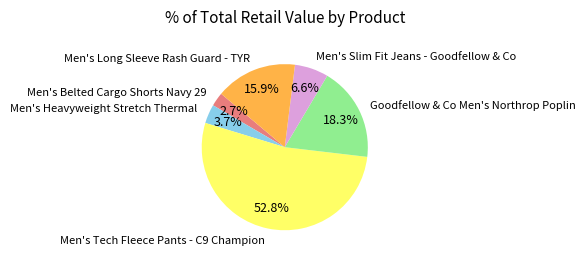

Approximately how many times larger is the value at Men's Tech Fleece Pants - C9 Champion compared to Men's Long Sleeve Rash Guard - TYR?

3.3